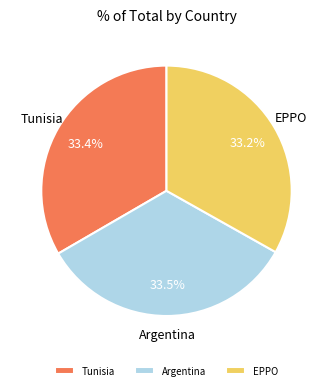

Approximately how many times larger is the value at Argentina compared to EPPO?

1.0